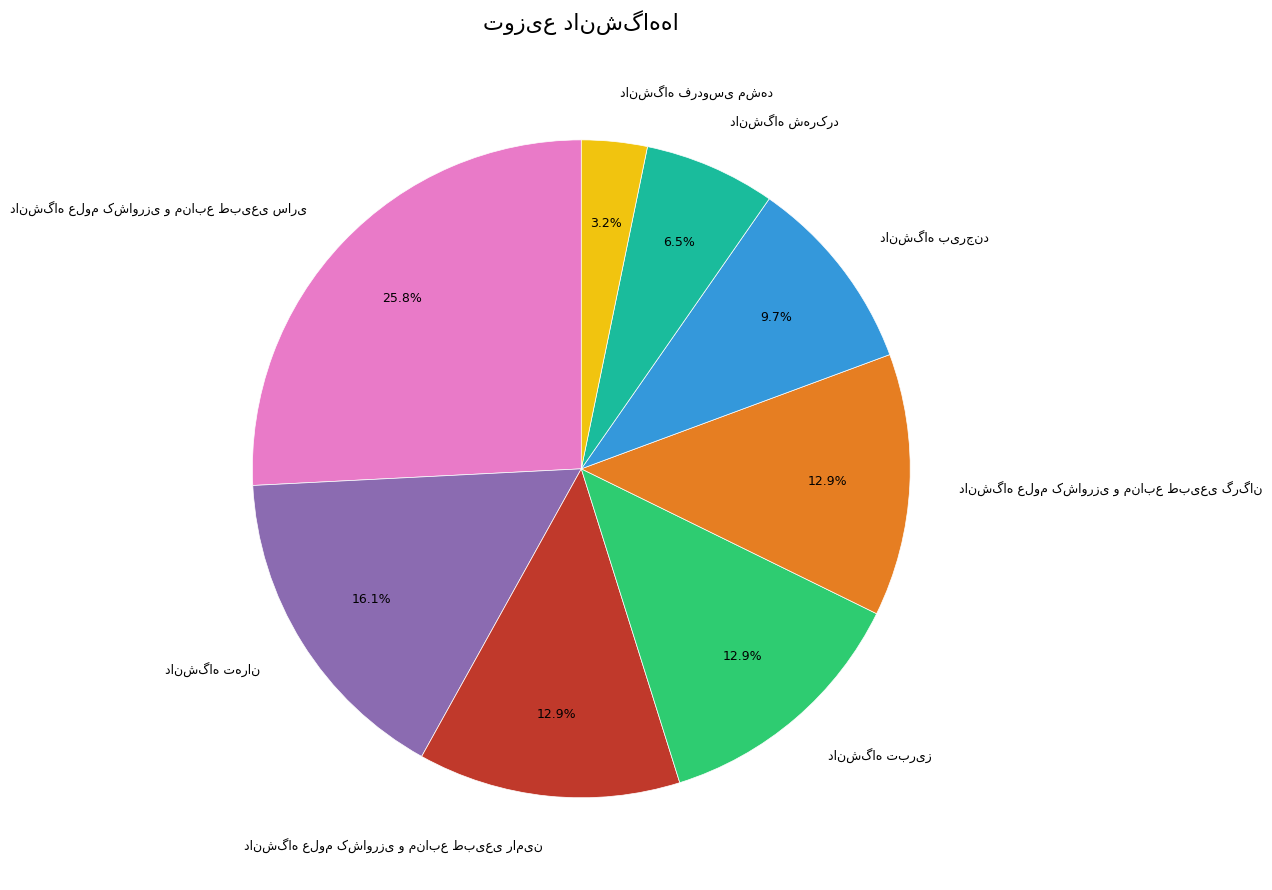

Is there a majority slice in this chart?

No